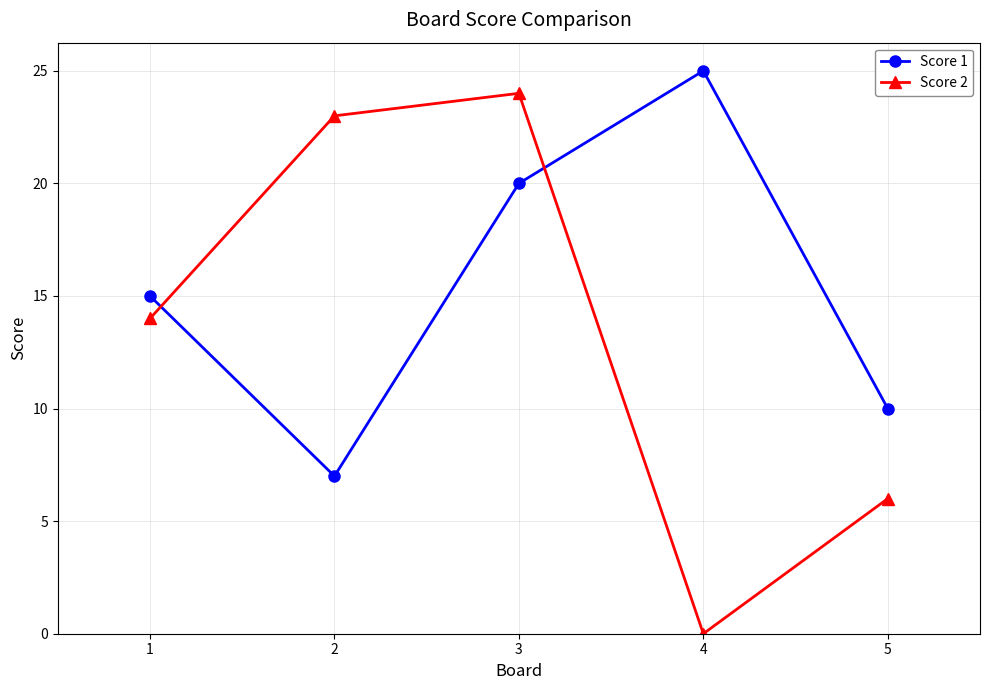

Where is Score 2 nearest to the value 12?

1